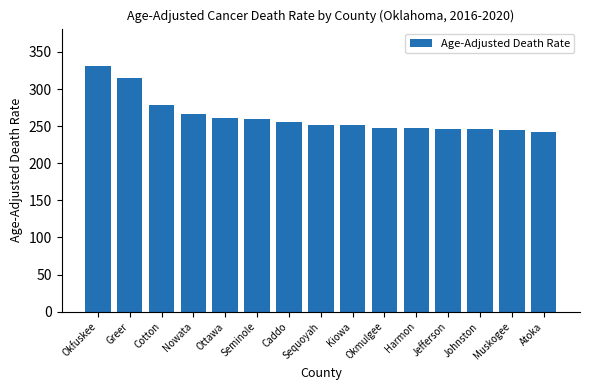

What is the difference between the maximum and minimum values?

90.2